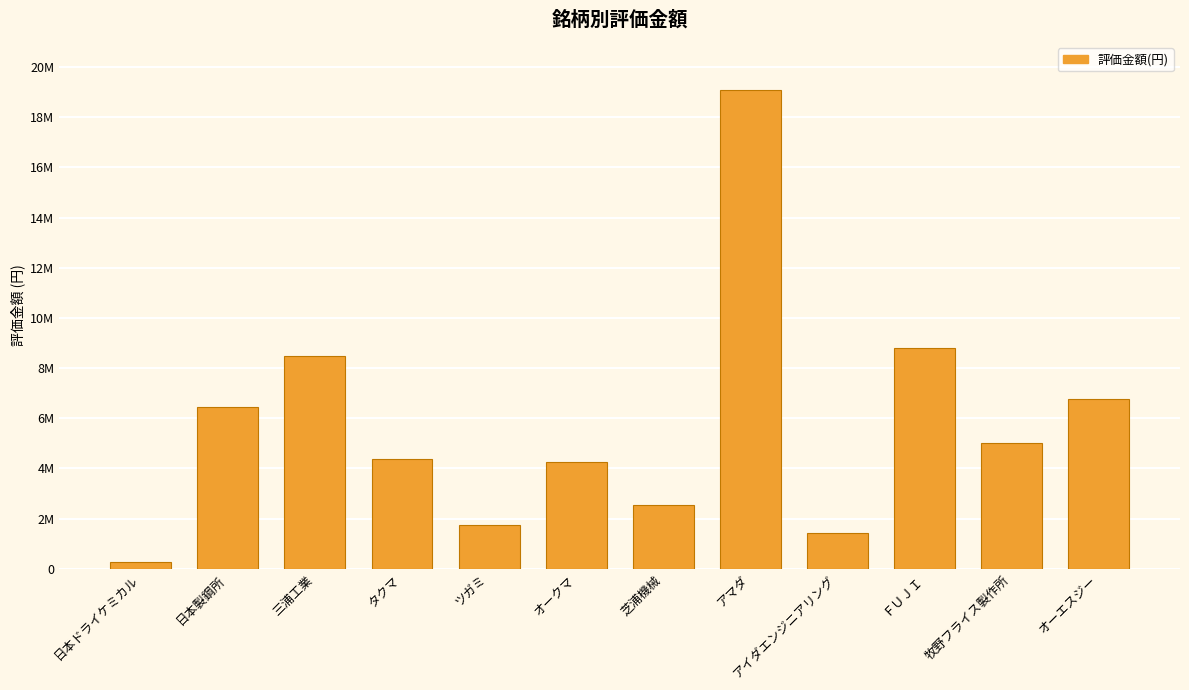

Does the chart contain any negative values?

No